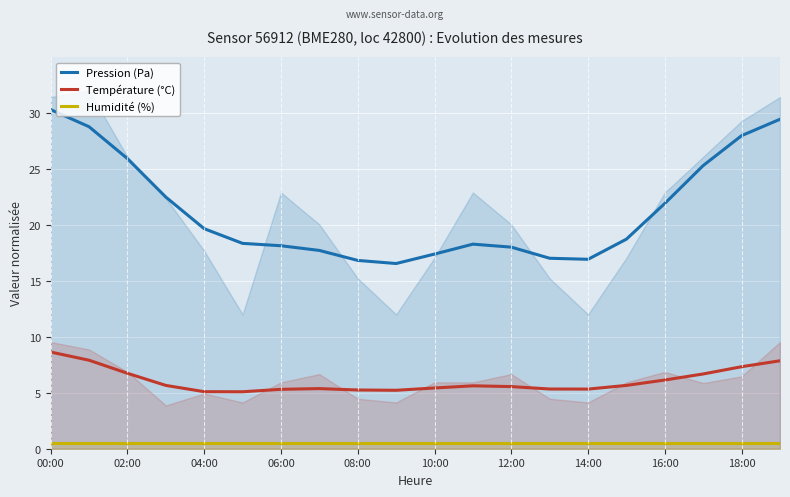

Is the value of Humidité (%) at 16:00 greater than the value of Pression (Pa) at 10:00?

No